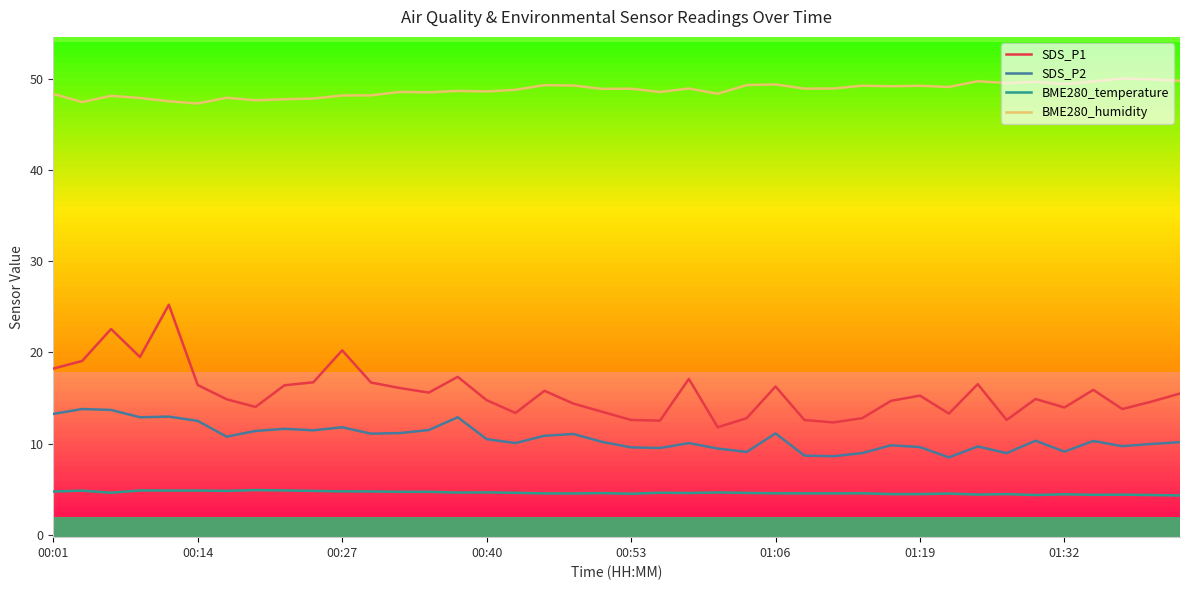

True or false: SDS_P1 has a value of 14.8 at 00:40.

True